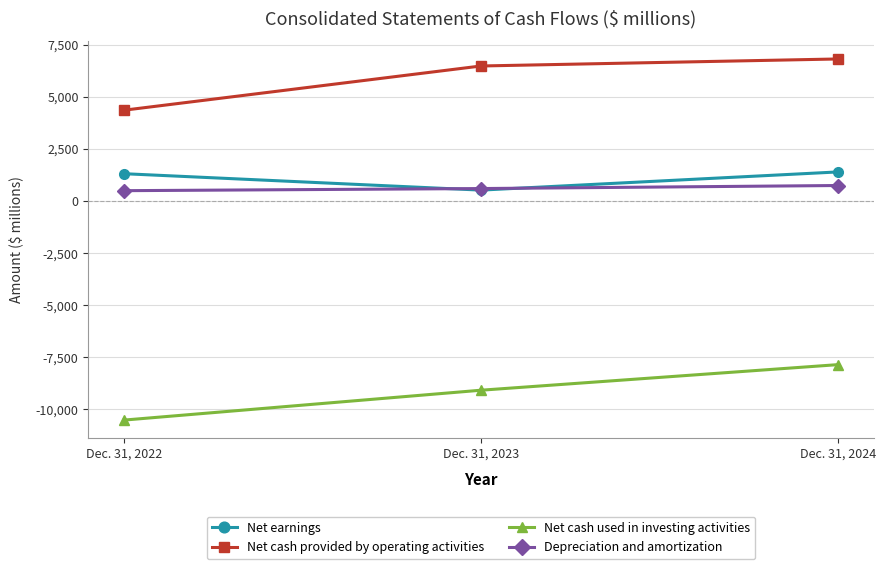

How many distinct data groups are displayed?

4